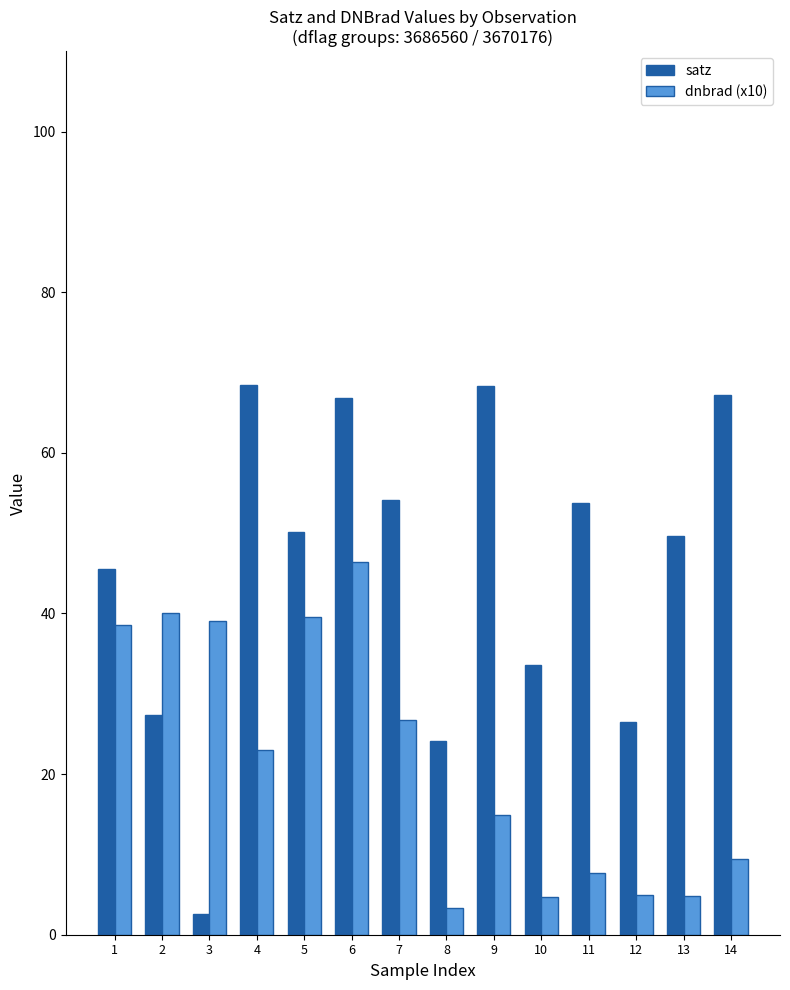

What is the sum of the dnbrad (x10) values at 3 and 7?

65.8